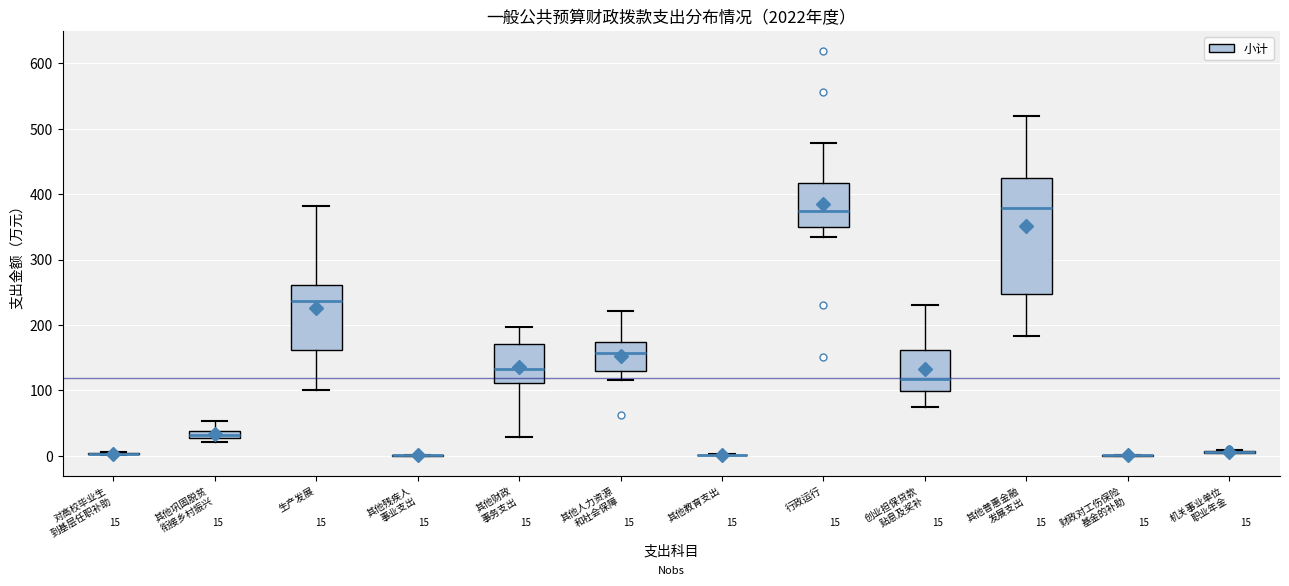

Which box is the tallest, from its lower edge to its upper edge?

其他普惠金融 发展支出